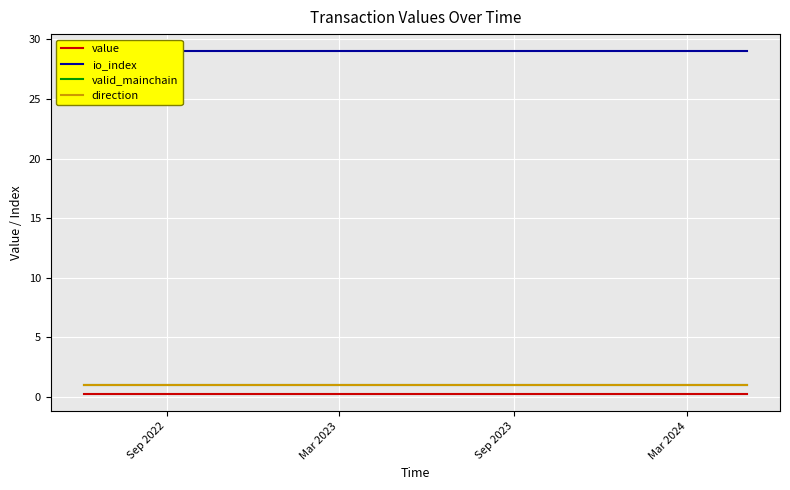

The io_index series shows 41.0 at 8. True or false?

False